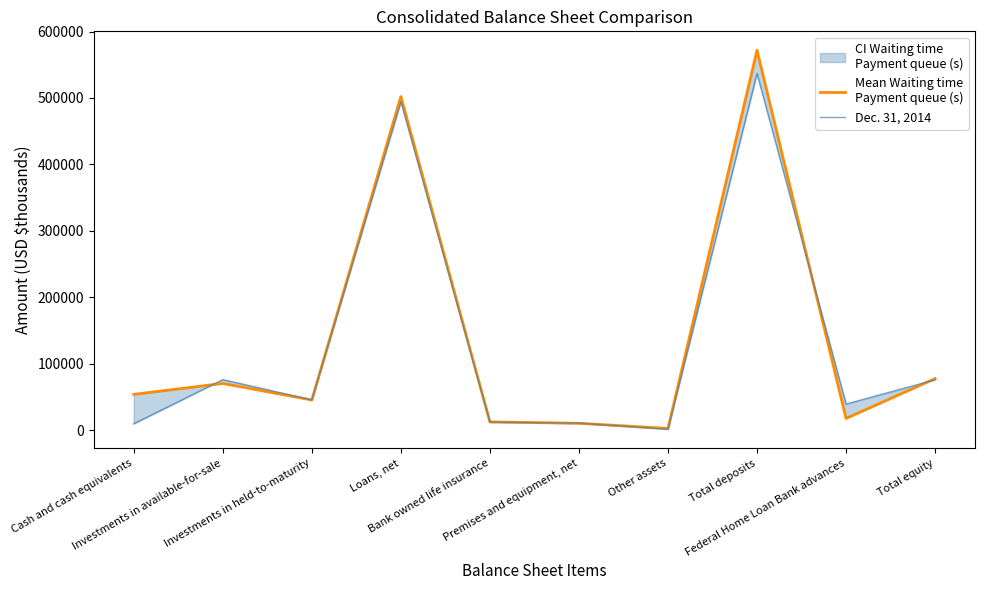

True or false: Dec. 31, 2014 has more than 1 interior local peaks.

True